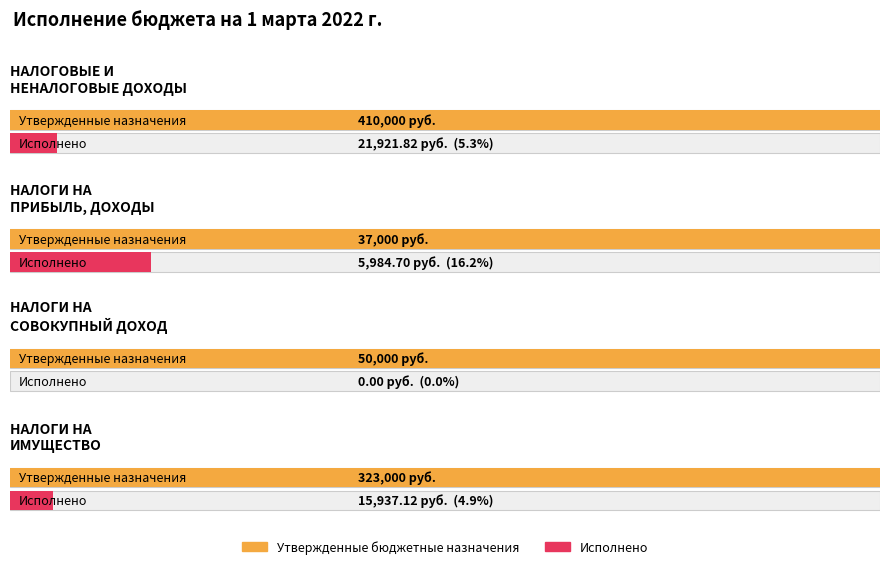

At which label does Исполнено first exceed 15937?

НАЛОГОВЫЕ И НЕНАЛОГОВЫЕ ДОХОДЫ